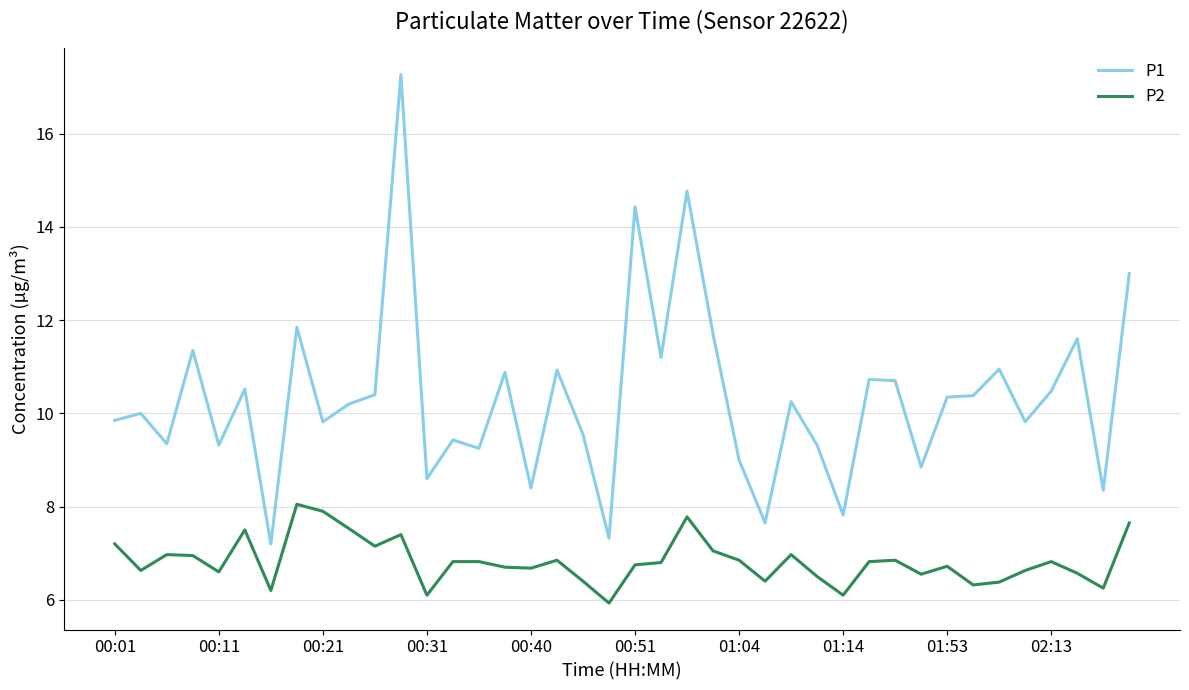

What is the difference between the maximum and minimum values in the P1 series?

10.1